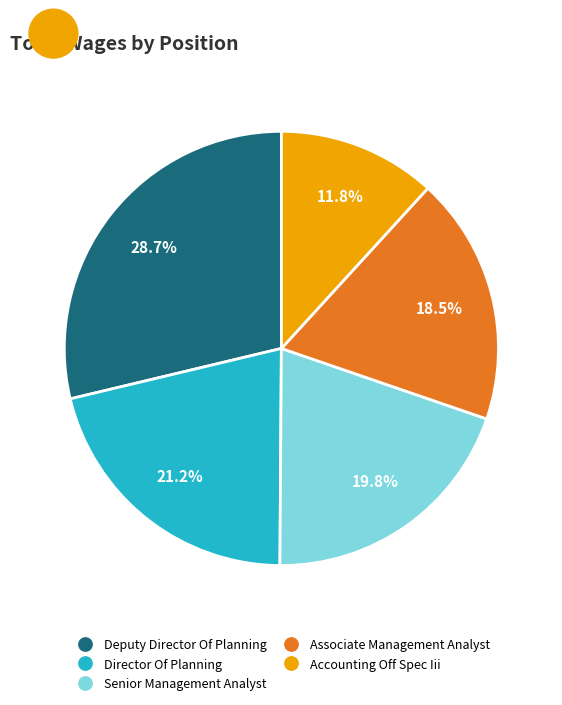

Which category has the biggest portion of the pie?

Deputy Director Of Planning